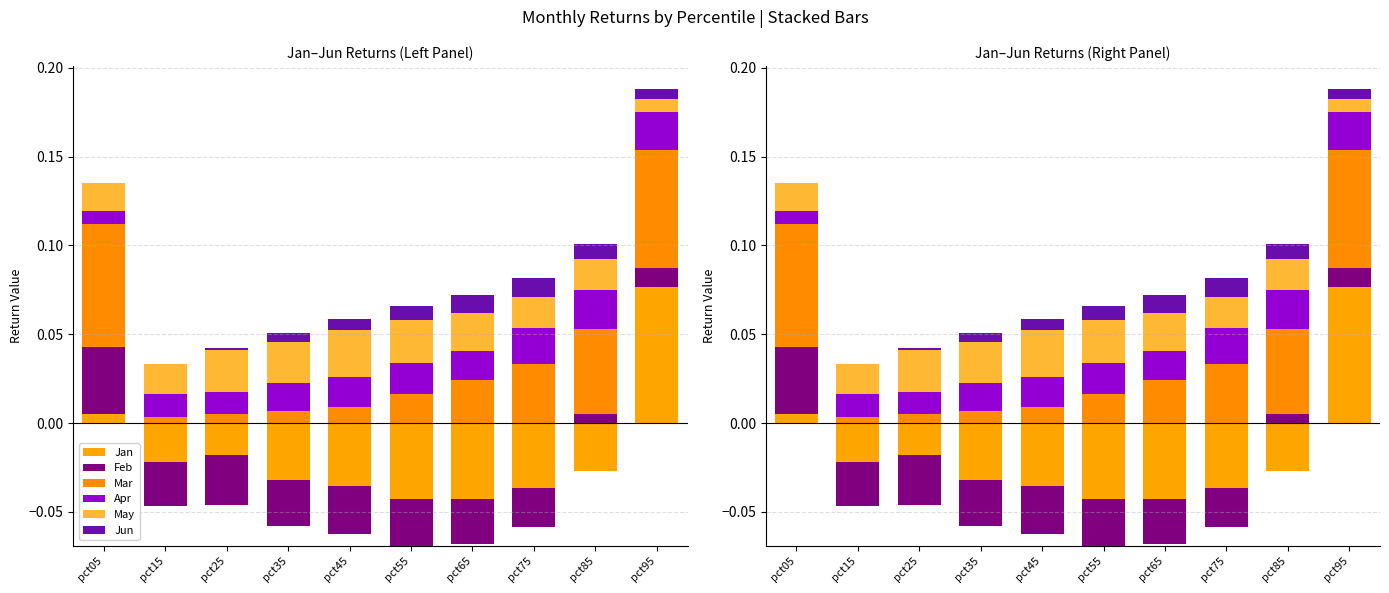

True or false: Mar has a value of 0.1 at pct95.

True